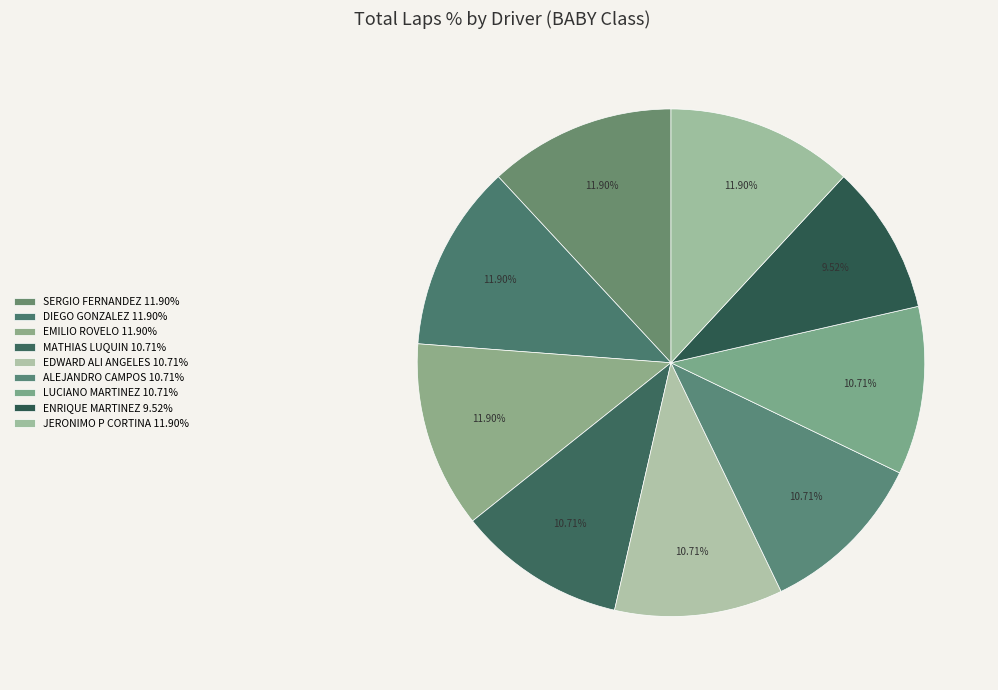

How many segments does this pie chart have?

9